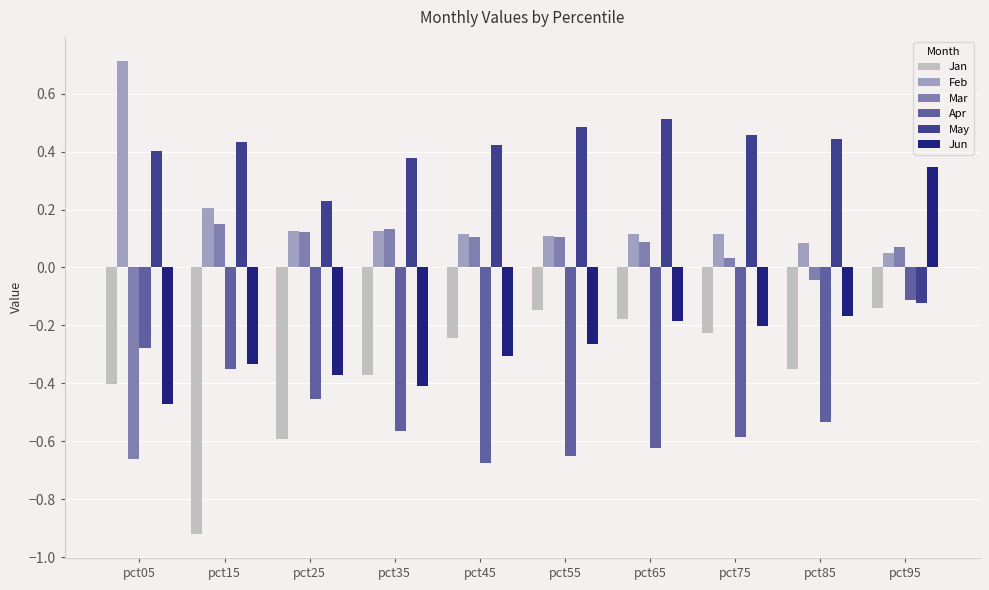

What is the difference between the maximum and second lowest values in the Feb series?

0.6